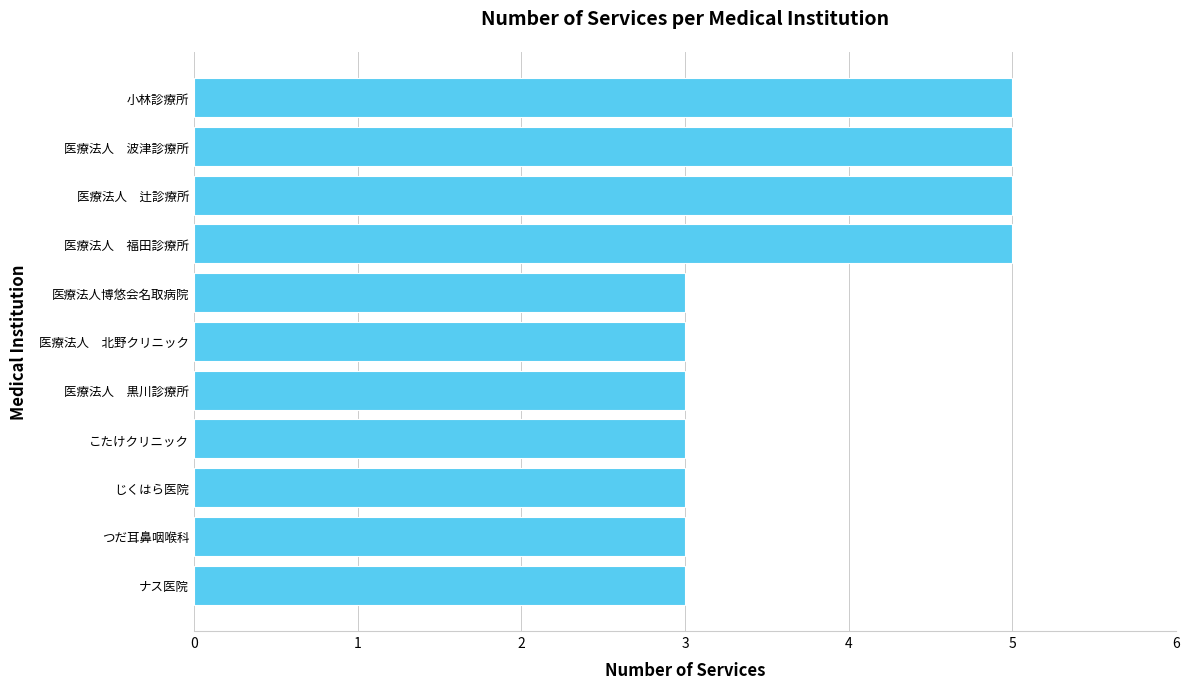

What is the greatest value displayed?

5